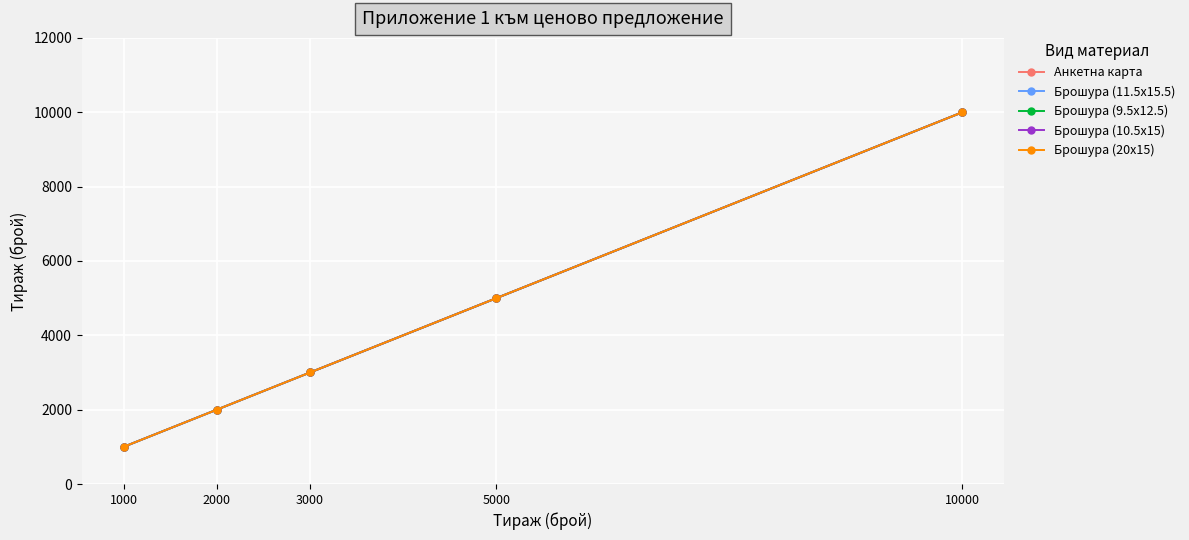

What is the average value of the Брошура (10.5x15) series?

4200.0